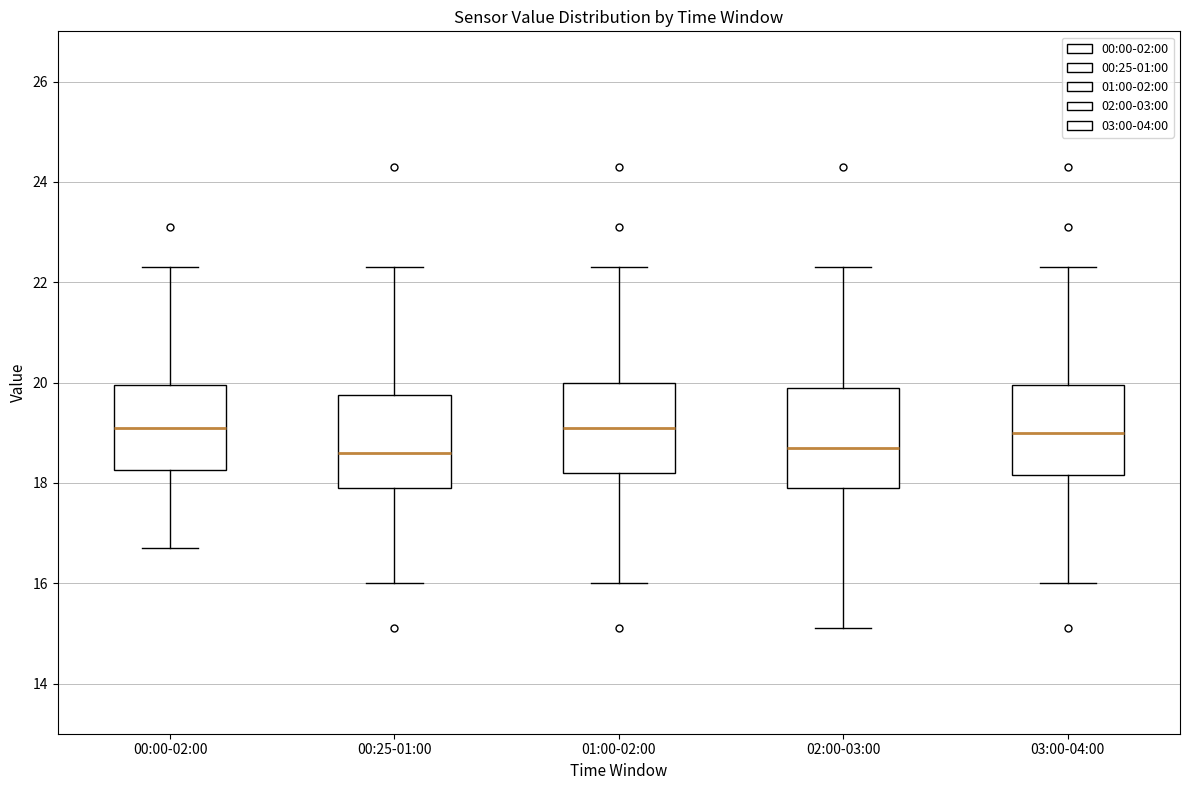

Reading left to right, read every box against the y-axis: the position of its median line, the range the box covers, and the ends of its whiskers. The values are not printed on the chart, so give them approximately, as read against the axis.

00:00-02:00: median 19.2, box 18.2 to 20.0, whiskers 16.8 to 22.4
00:25-01:00: median 18.6, box 18.0 to 19.8, whiskers 16.0 to 22.4
01:00-02:00: median 19.2, box 18.2 to 20.0, whiskers 16.0 to 22.4
02:00-03:00: median 18.8, box 18.0 to 20.0, whiskers 15.2 to 22.4
03:00-04:00: median 19.0, box 18.2 to 20.0, whiskers 16.0 to 22.4